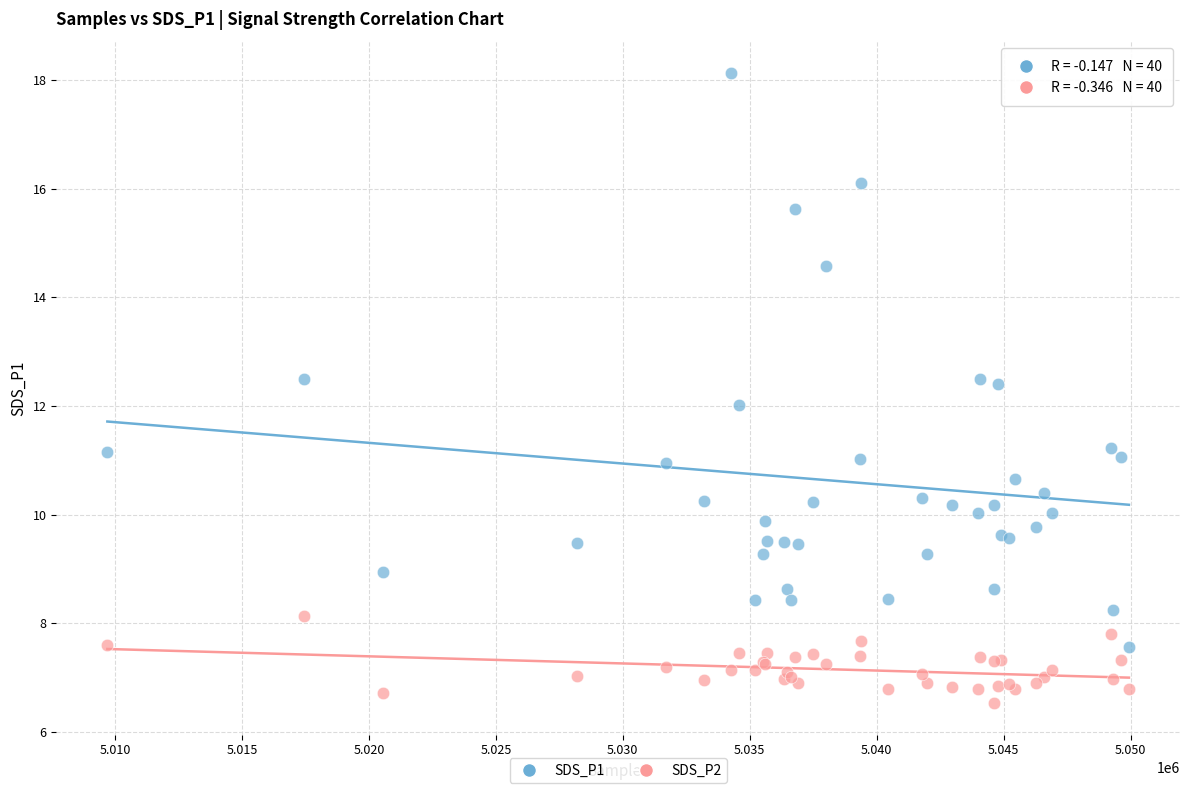

Which series contains the highest Y value?

SDS_P1